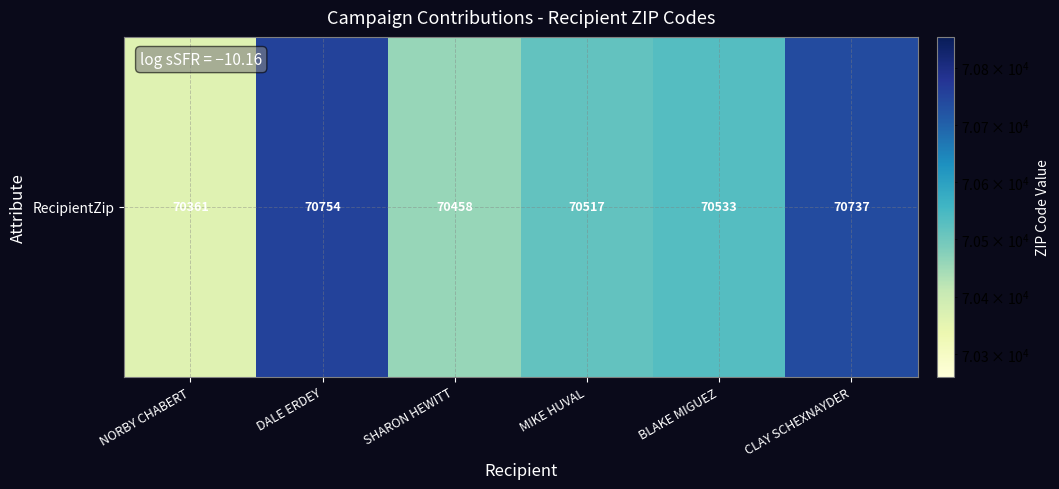

Count the number of data series in this chart.

1